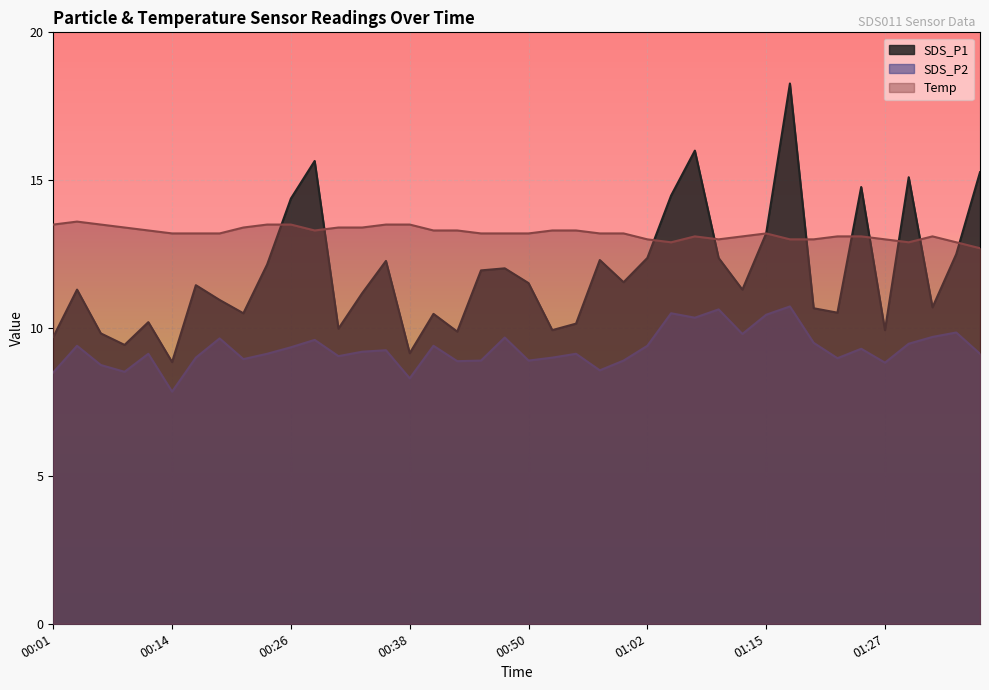

Between 01:34 and 01:27, which is larger?

01:34